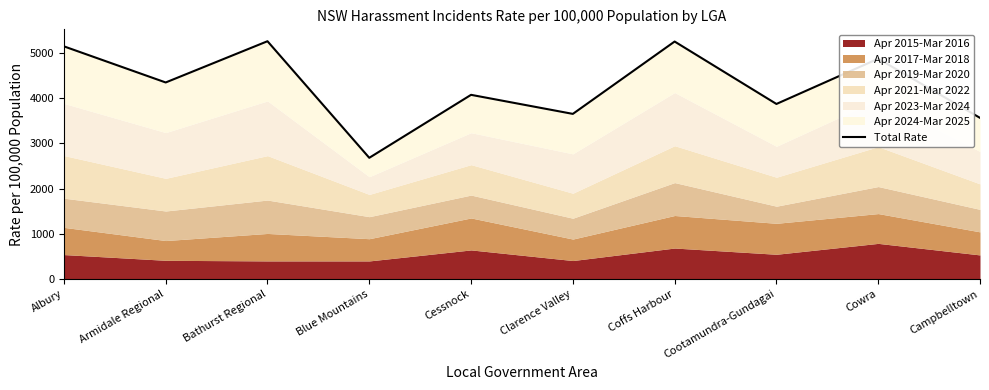

What is the difference between the values at Cessnock and Coffs Harbour?

1177.9